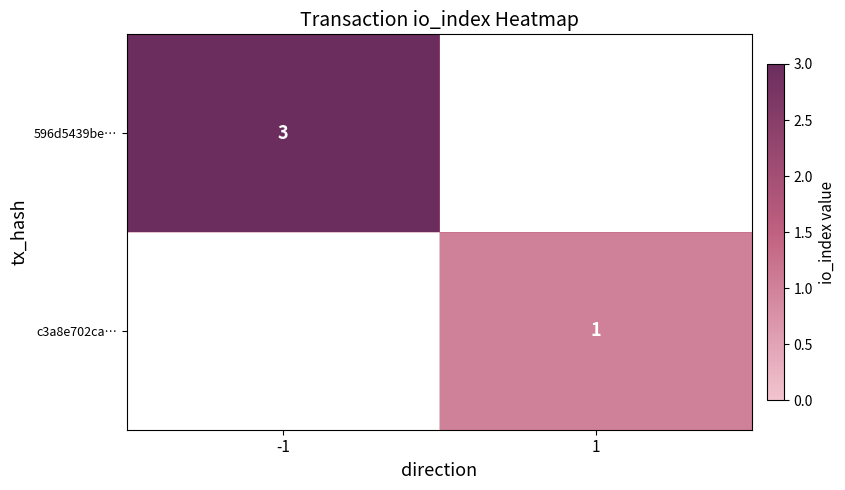

The 596d5439be… series shows 1 at -1. True or false?

False